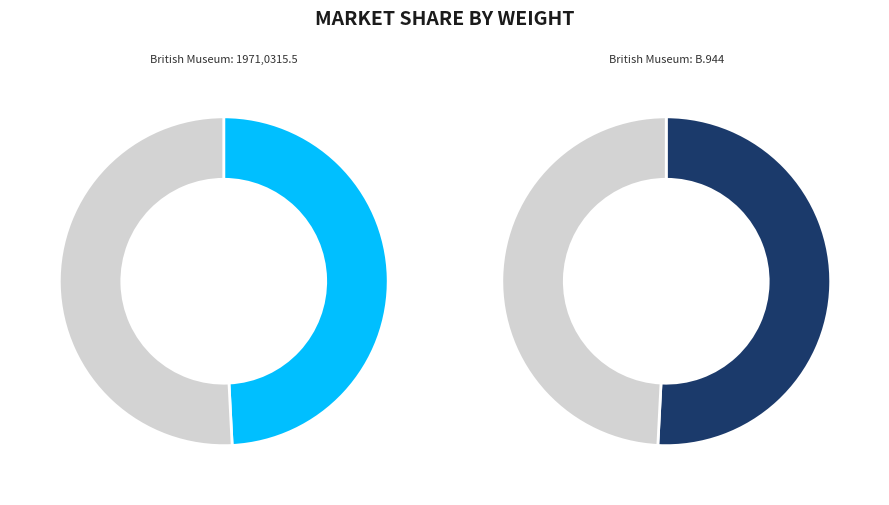

To the nearest percent, what is the combined percentage of British Museum: B.944 and British Museum: 1971,0315.5?

100%